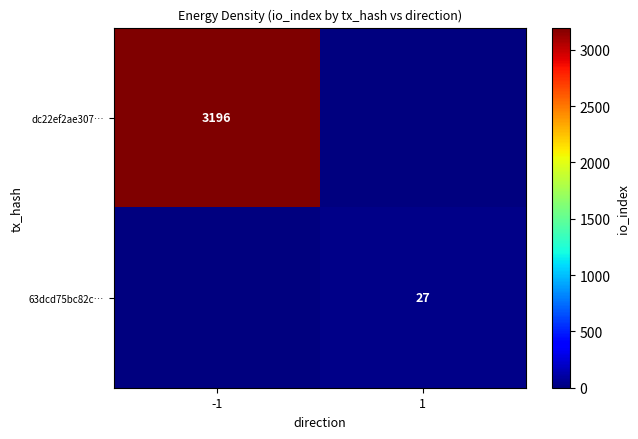

The 63dcd75bc82c… series shows 27 at 1. True or false?

True